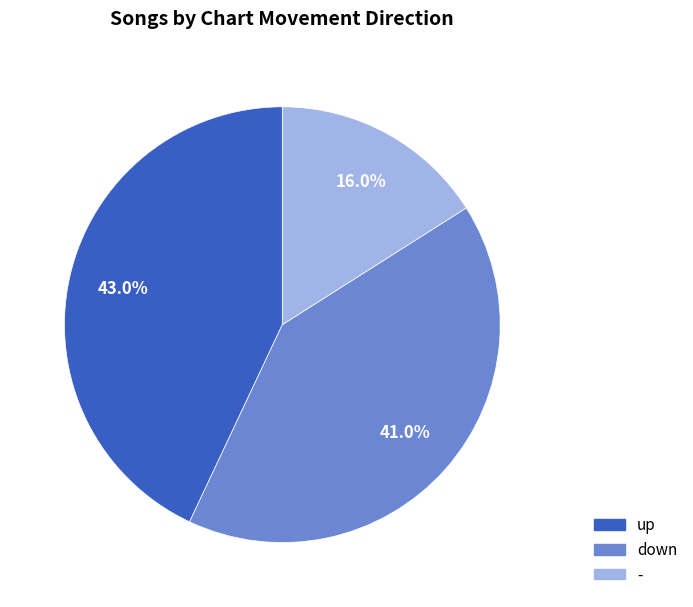

Is - the majority of the pie?

No